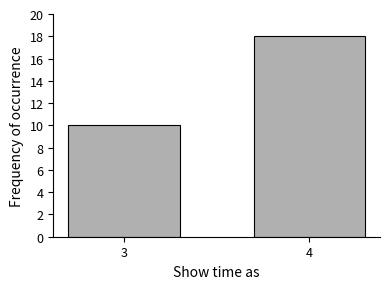

Reading right to left, extract all data points from this chart.

4=18	3=10